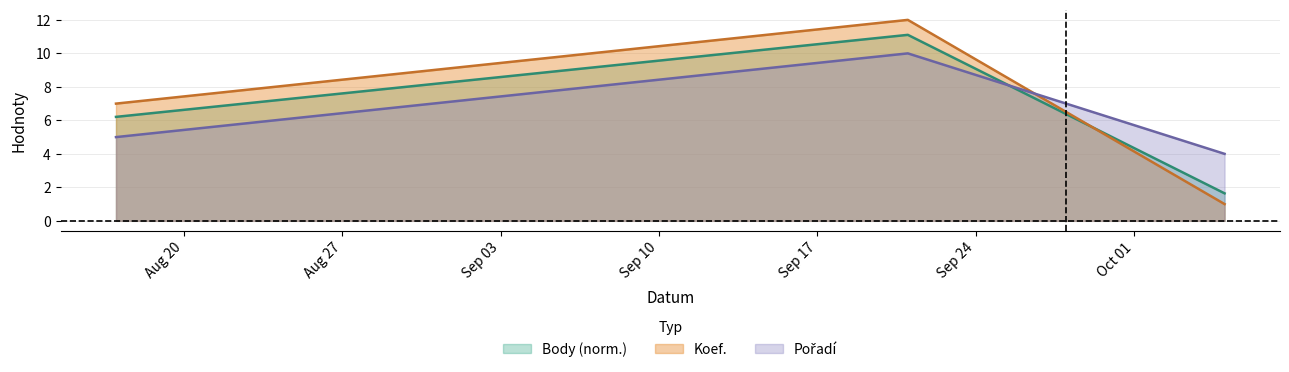

Reading right to left, list all the values displayed in this chart.

Koef.: 1.0	12.0	7.0
Pořadí: 4.0	10.0	5.0
Body: 1.6	11.1	6.2